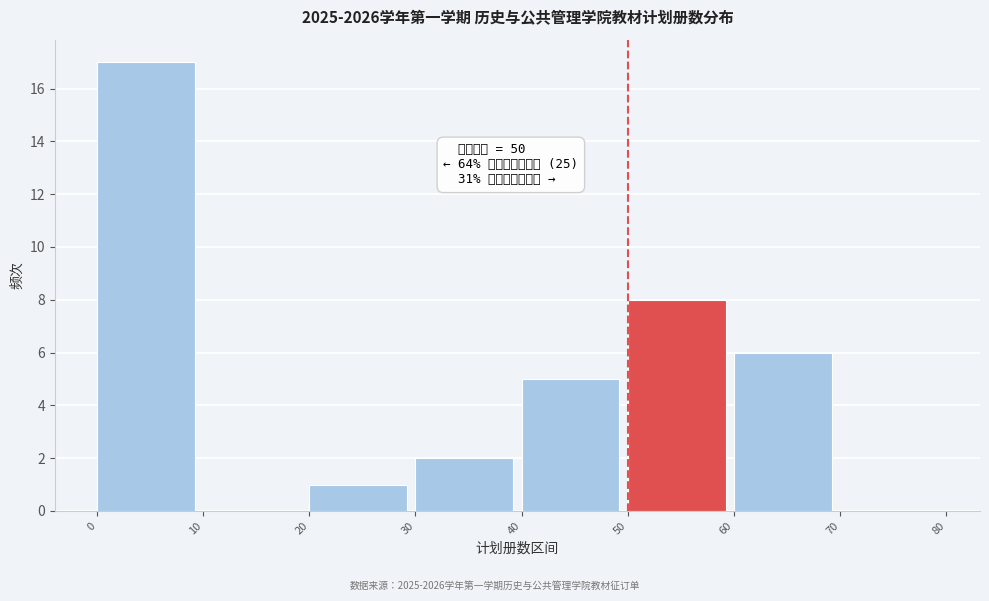

Which range on the x-axis has the tallest bar?

0 to 10